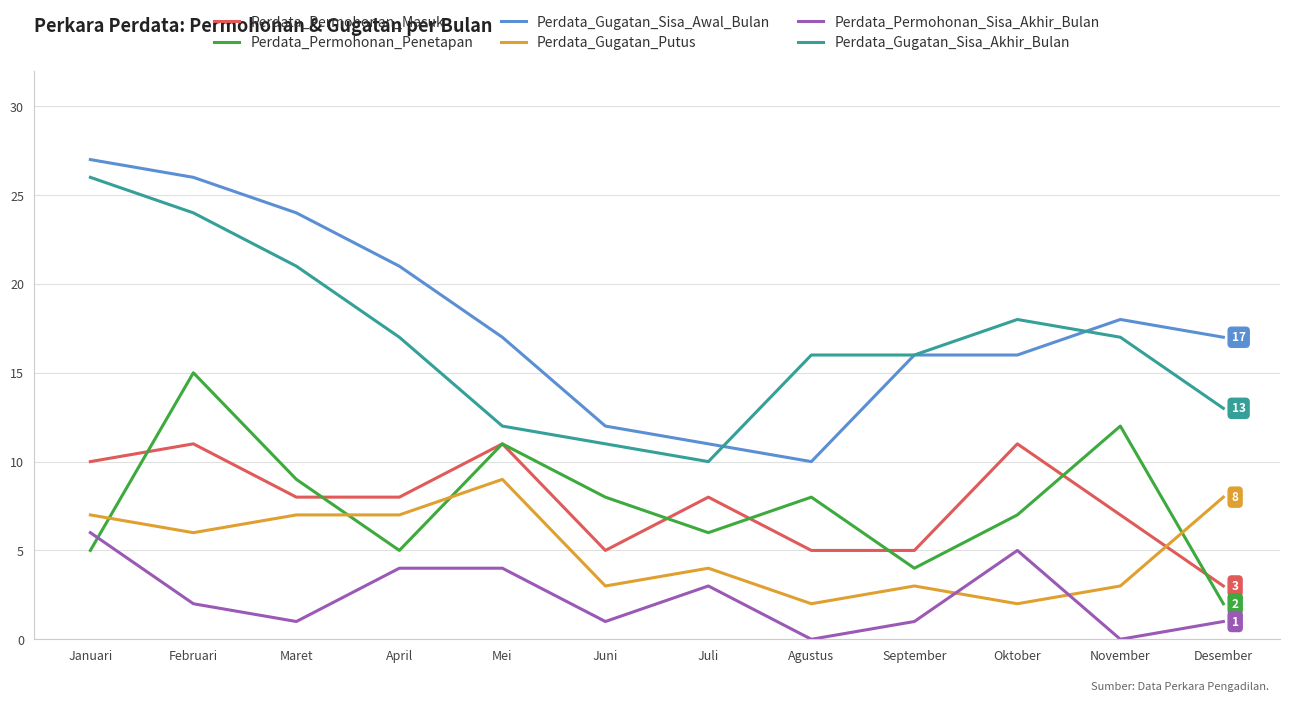

Which series has the largest total across all categories?

Perdata_Gugatan_Sisa_Awal_Bulan